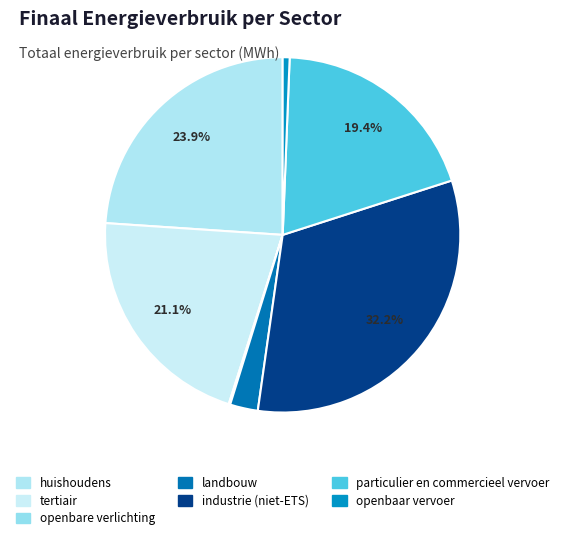

What is the largest slice in the pie chart?

industrie (niet-ETS)